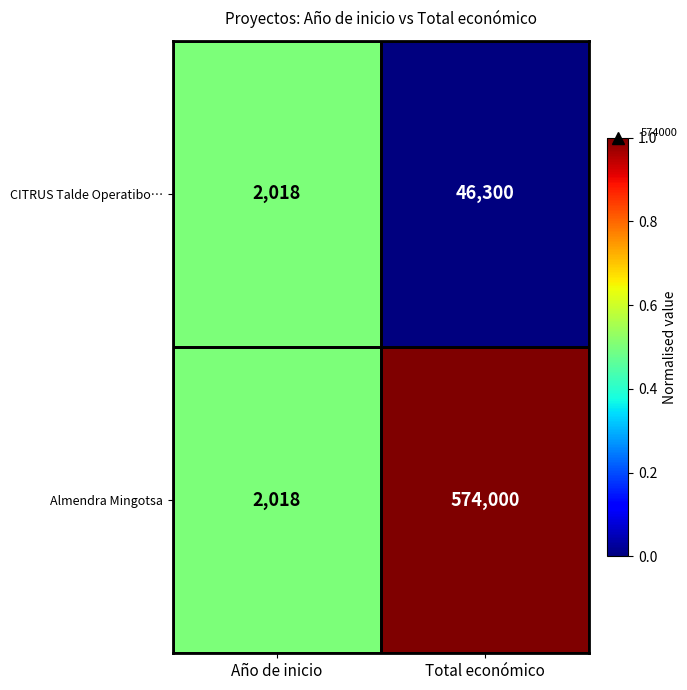

Which series changed the most between Año de inicio and Total económico?

Almendra Mingotsa